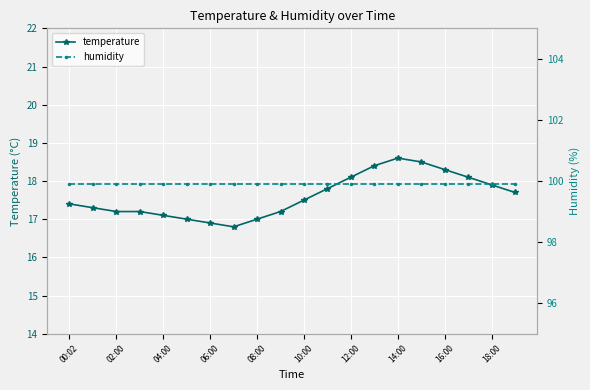

What is the average value of the humidity series?

99.9